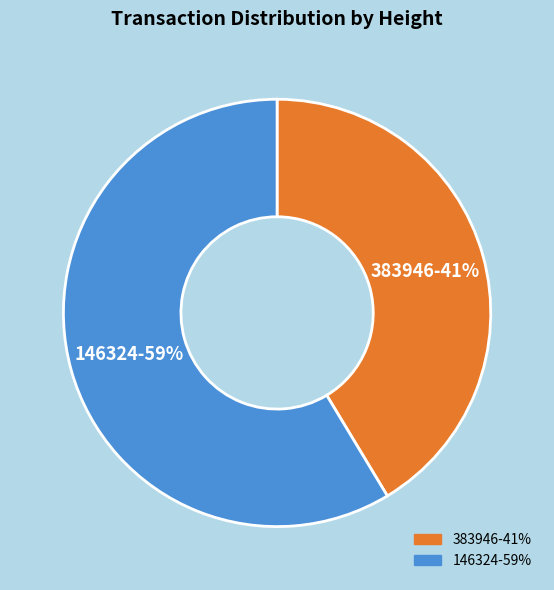

Between 383946 and 146324, which is larger?

146324